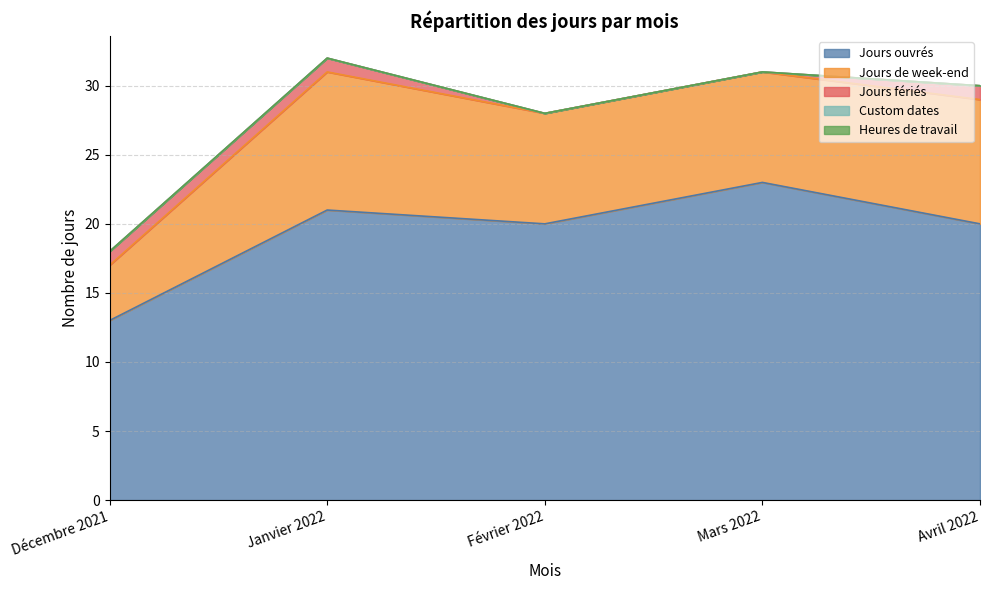

The value of Jours de week-end at Décembre 2021 is 2. True or false?

False